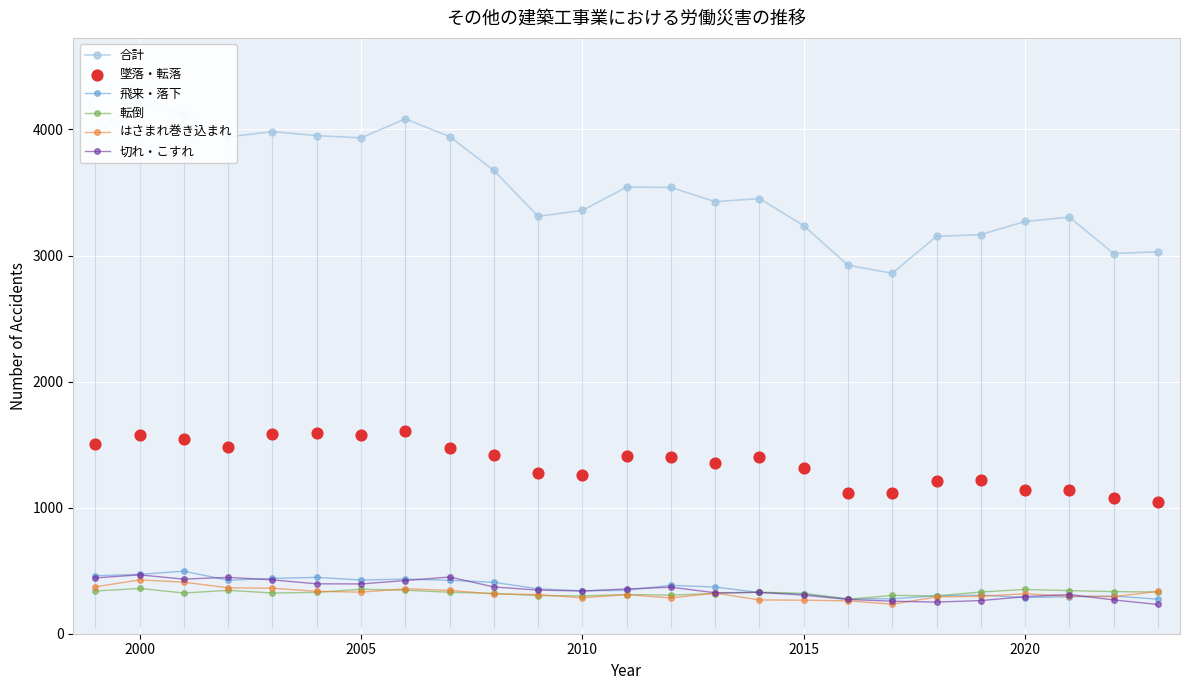

What are all the series names shown in the legend?

合計, 飛来・落下, 転倒, はさまれ巻き込まれ, 切れ・こすれ, 墜落・転落